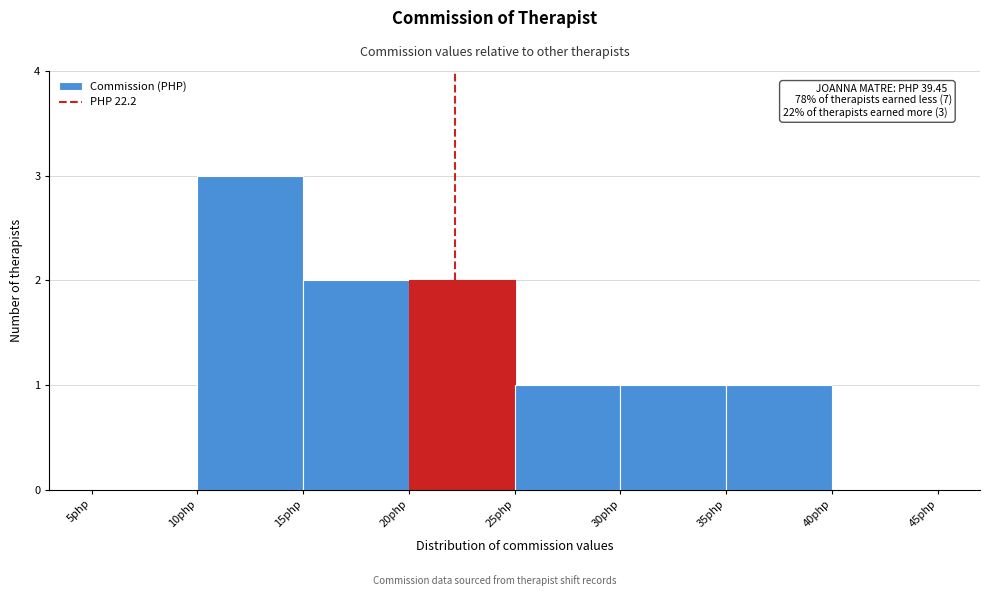

Which range on the x-axis has the tallest bar?

10 to 15